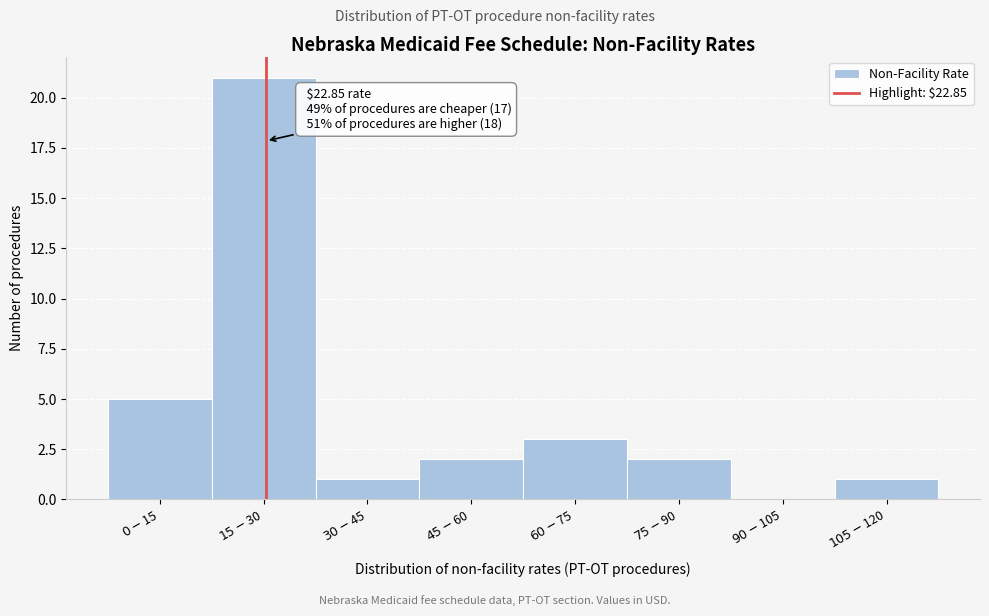

What is the sum of all values?

35